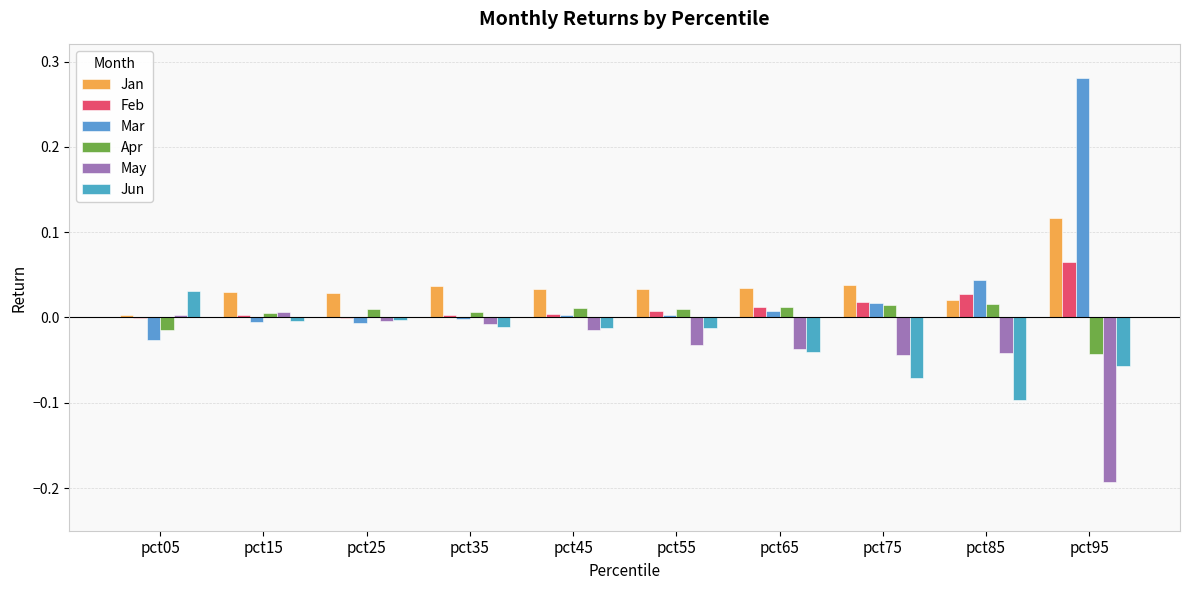

How many series are shown in this chart?

6